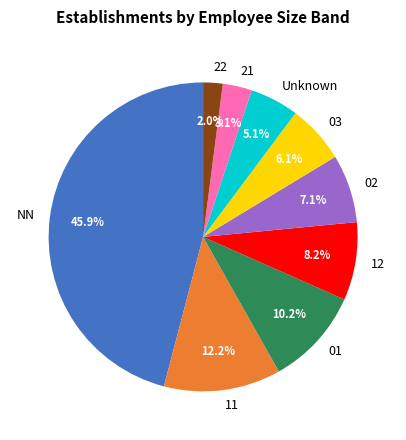

Do 03 and 12 together represent more than half of the pie?

No